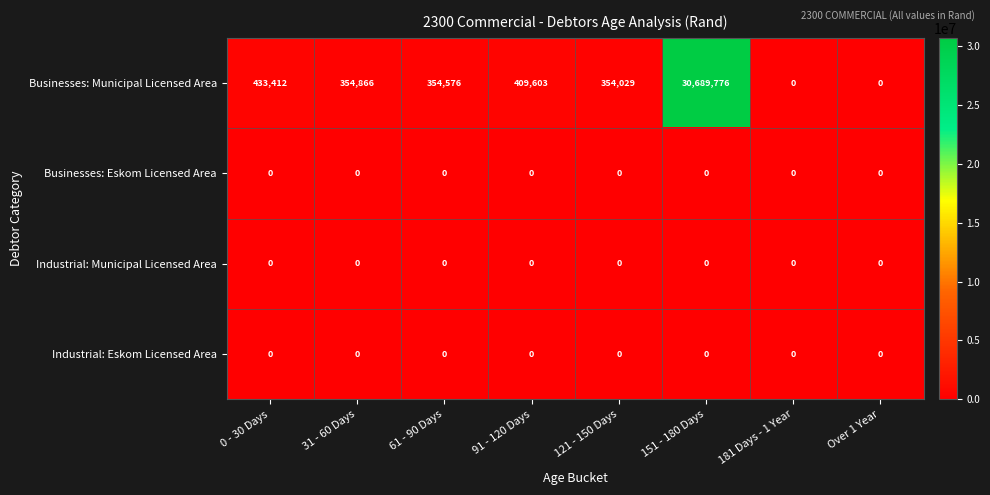

Which series has the largest total across all categories?

Businesses: Municipal Licensed Area